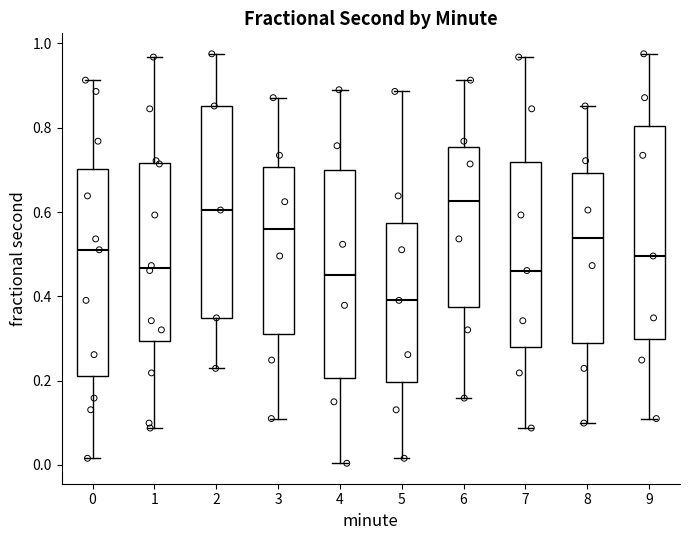

Reading left to right, transcribe this box plot: for each box, give where its median line is, the range the box spans, and where its two whiskers end, as read against the y-axis. The values are not printed on the chart, so give them approximately, as read against the axis.

0: median 0.52, box 0.22 to 0.70, whiskers 0.02 to 0.92
1: median 0.46, box 0.30 to 0.72, whiskers 0.08 to 0.96
2: median 0.60, box 0.34 to 0.86, whiskers 0.22 to 0.98
3: median 0.56, box 0.32 to 0.70, whiskers 0.12 to 0.88
4: median 0.46, box 0.20 to 0.70, whiskers 0.00 to 0.90
5: median 0.40, box 0.20 to 0.58, whiskers 0.02 to 0.88
6: median 0.62, box 0.38 to 0.76, whiskers 0.16 to 0.92
7: median 0.46, box 0.28 to 0.72, whiskers 0.08 to 0.96
8: median 0.54, box 0.30 to 0.70, whiskers 0.10 to 0.86
9: median 0.50, box 0.30 to 0.80, whiskers 0.12 to 0.98